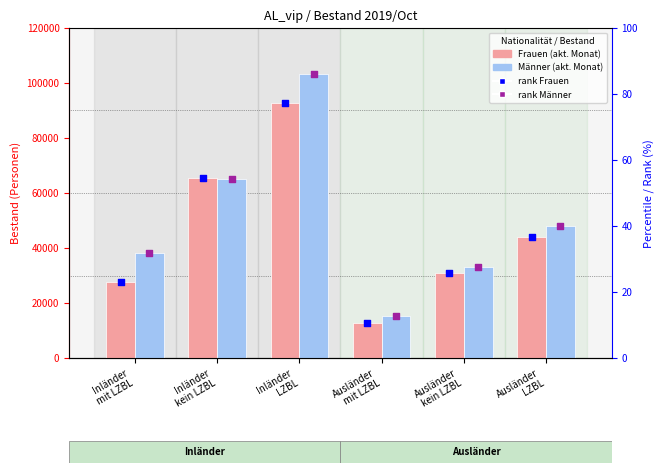

At how many categories does at least one series exceed 86751?

1